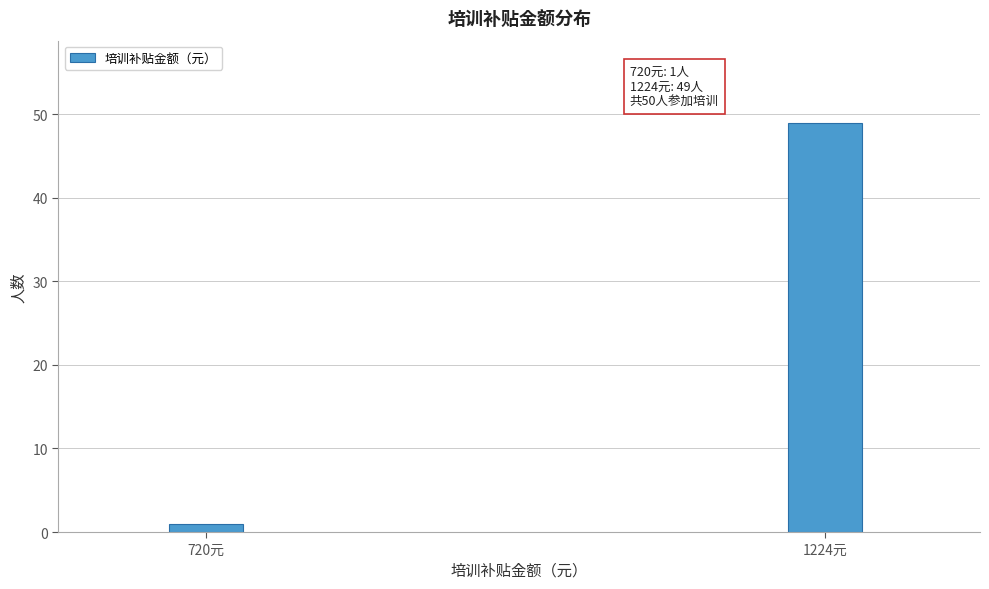

Reading left to right, list all the values displayed in this chart.

1	49